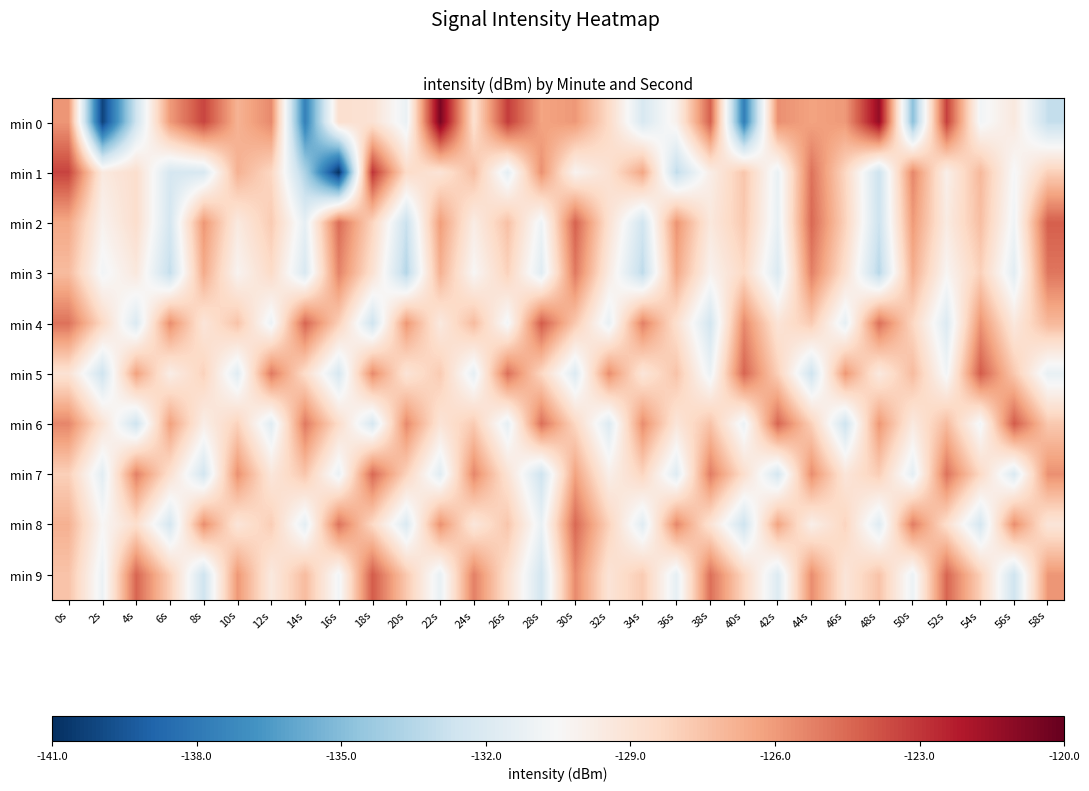

Reading left to right, list all the values displayed in this chart.

min 0: 0s=-125.9	2s=-140.2	4s=-132.6	6s=-126.0	8s=-123.4	10s=-126.9	12s=-125.5	14s=-137.6	16s=-128.8	18s=-129.0	20s=-131.2	22s=-120.5	24s=-128.8	26s=-123.2	28s=-126.3	30s=-126.0	32s=-128.5	34s=-132.1	36s=-130.0	38s=-124.2	40s=-137.8	42s=-125.7	44s=-126.3	46s=-126.0	48s=-121.3	50s=-134.9	52s=-123.3	54s=-130.8	56s=-129.4	58s=-133.0
min 1: 0s=-123.4	2s=-129.5	4s=-128.7	6s=-132.3	8s=-132.1	10s=-126.8	12s=-128.3	14s=-133.8	16s=-140.9	18s=-122.9	20s=-128.5	22s=-129.1	24s=-127.3	26s=-131.5	28s=-125.7	30s=-130.2	32s=-128.9	34s=-126.4	36s=-133.1	38s=-129.8	40s=-127.6	42s=-131.2	44s=-124.8	46s=-128.3	48s=-132.7	50s=-125.4	52s=-129.9	54s=-127.1	56s=-130.6	58s=-128.0
min 2: 0s=-126.5	2s=-130.1	4s=-128.7	6s=-132.3	8s=-125.9	10s=-129.5	12s=-127.8	14s=-131.4	16s=-124.6	18s=-128.2	20s=-132.8	22s=-126.1	24s=-129.7	26s=-127.4	28s=-131.0	30s=-124.3	32s=-128.9	34s=-132.5	36s=-125.8	38s=-129.4	40s=-127.7	42s=-131.3	44s=-124.5	46s=-128.1	48s=-132.7	50s=-126.0	52s=-129.6	54s=-127.3	56s=-130.9	58s=-124.2
min 3: 0s=-127.2	2s=-130.8	4s=-129.4	6s=-133.0	8s=-126.6	10s=-130.2	12s=-128.5	14s=-132.1	16s=-125.3	18s=-128.9	20s=-133.5	22s=-126.8	24s=-130.4	26s=-128.1	28s=-131.7	30s=-125.0	32s=-129.6	34s=-133.2	36s=-126.5	38s=-130.1	40s=-128.4	42s=-132.0	44s=-125.2	46s=-128.8	48s=-133.4	50s=-126.7	52s=-130.3	54s=-128.0	56s=-131.6	58s=-124.9
min 4: 0s=-124.8	2s=-128.4	4s=-132.0	6s=-125.6	8s=-129.2	10s=-127.5	12s=-131.1	14s=-124.4	16s=-128.0	18s=-132.6	20s=-125.9	22s=-129.5	24s=-127.2	26s=-130.8	28s=-124.1	30s=-127.7	32s=-131.3	34s=-125.2	36s=-128.8	38s=-132.4	40s=-125.5	42s=-129.1	44s=-127.8	46s=-131.4	48s=-124.7	50s=-128.3	52s=-131.9	54s=-125.8	56s=-129.4	58s=-127.1
min 5: 0s=-129.0	2s=-132.6	4s=-126.2	6s=-129.8	8s=-128.1	10s=-131.7	12s=-125.0	14s=-128.6	16s=-132.2	18s=-125.5	20s=-129.1	22s=-127.8	24s=-131.4	26s=-124.7	28s=-128.3	30s=-131.9	32s=-125.6	34s=-129.2	36s=-127.5	38s=-131.1	40s=-124.4	42s=-128.0	44s=-132.6	46s=-125.9	48s=-129.5	50s=-127.2	52s=-130.8	54s=-124.1	56s=-127.7	58s=-131.3
min 6: 0s=-125.4	2s=-129.0	4s=-132.6	6s=-126.2	8s=-129.8	10s=-128.1	12s=-131.7	14s=-125.0	16s=-128.6	18s=-132.2	20s=-125.5	22s=-129.1	24s=-127.8	26s=-131.4	28s=-124.7	30s=-128.3	32s=-131.9	34s=-125.6	36s=-129.2	38s=-127.5	40s=-131.1	42s=-124.4	44s=-128.0	46s=-132.6	48s=-125.9	50s=-129.5	52s=-127.2	54s=-130.8	56s=-124.1	58s=-127.7
min 7: 0s=-128.0	2s=-131.6	4s=-125.2	6s=-128.8	8s=-132.4	10s=-125.7	12s=-129.3	14s=-127.6	16s=-131.2	18s=-124.5	20s=-128.1	22s=-131.7	24s=-125.4	26s=-129.0	28s=-132.6	30s=-126.3	32s=-129.9	34s=-128.2	36s=-131.8	38s=-125.1	40s=-128.7	42s=-132.3	44s=-125.6	46s=-129.2	48s=-127.9	50s=-131.5	52s=-124.8	54s=-128.4	56s=-132.0	58s=-125.7
min 8: 0s=-126.8	2s=-130.4	4s=-128.7	6s=-132.3	8s=-125.6	10s=-129.2	12s=-127.9	14s=-131.5	16s=-124.8	18s=-128.4	20s=-132.0	22s=-125.7	24s=-129.3	26s=-127.6	28s=-131.2	30s=-124.5	32s=-128.1	34s=-131.7	36s=-125.4	38s=-129.0	40s=-132.6	42s=-126.3	44s=-129.9	46s=-128.2	48s=-131.8	50s=-125.1	52s=-128.7	54s=-132.3	56s=-125.6	58s=-129.2
min 9: 0s=-127.5	2s=-131.1	4s=-124.4	6s=-128.0	8s=-132.6	10s=-125.9	12s=-129.5	14s=-127.2	16s=-130.8	18s=-124.1	20s=-127.7	22s=-131.3	24s=-125.2	26s=-128.8	28s=-132.4	30s=-125.5	32s=-129.1	34s=-127.8	36s=-131.4	38s=-124.7	40s=-128.3	42s=-131.9	44s=-125.6	46s=-129.2	48s=-127.5	50s=-131.1	52s=-124.4	54s=-128.0	56s=-132.6	58s=-125.9